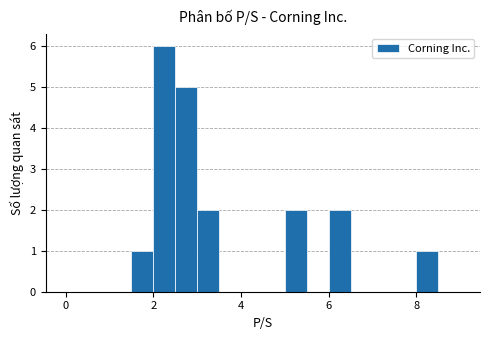

Read against the x-axis, roughly where is the centre of the tallest bar?

2.2